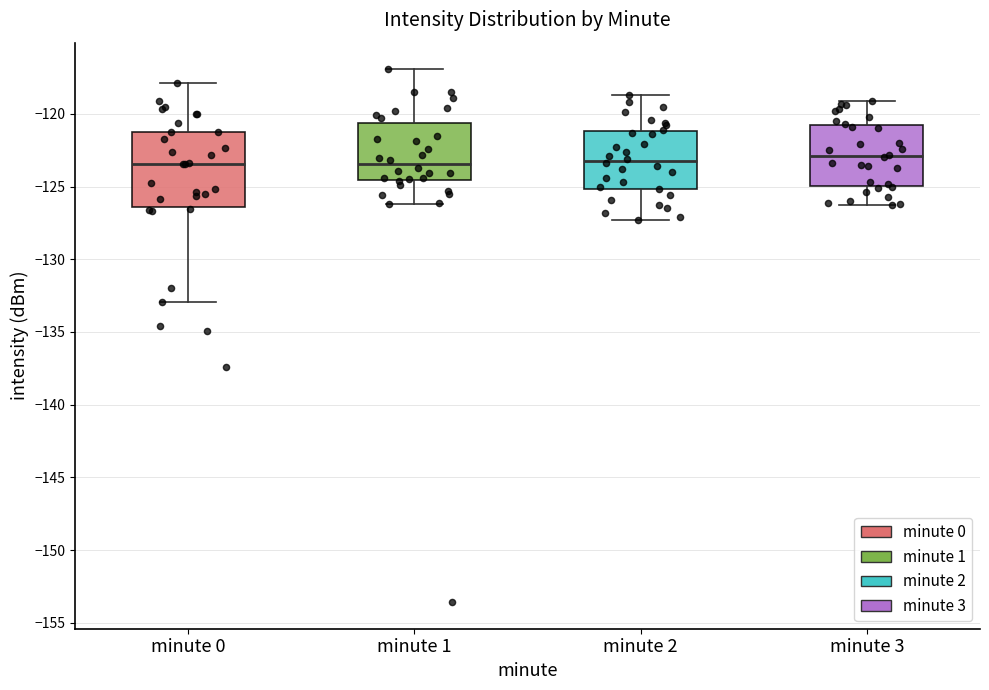

Comparing the boxes themselves (not the whiskers), which one is the tallest?

minute 0